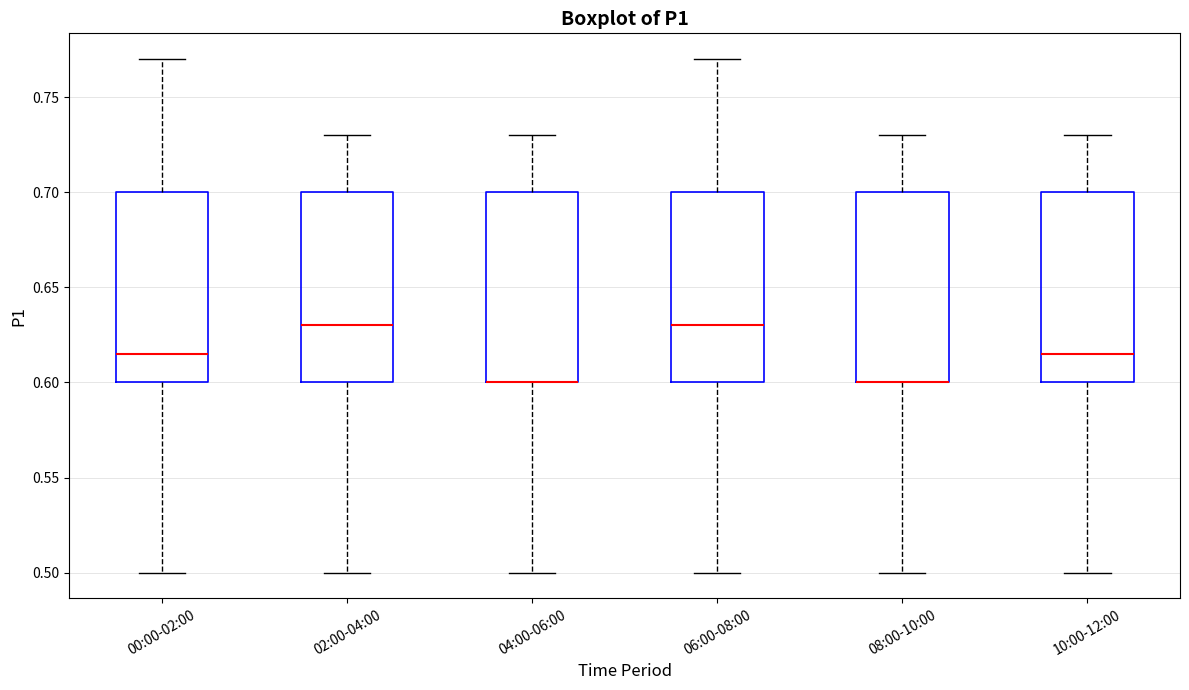

Where does the upper whisker of the box for 06:00-08:00 end on the y-axis? The values are not printed on the chart, so give them approximately, as read against the axis.

0.770